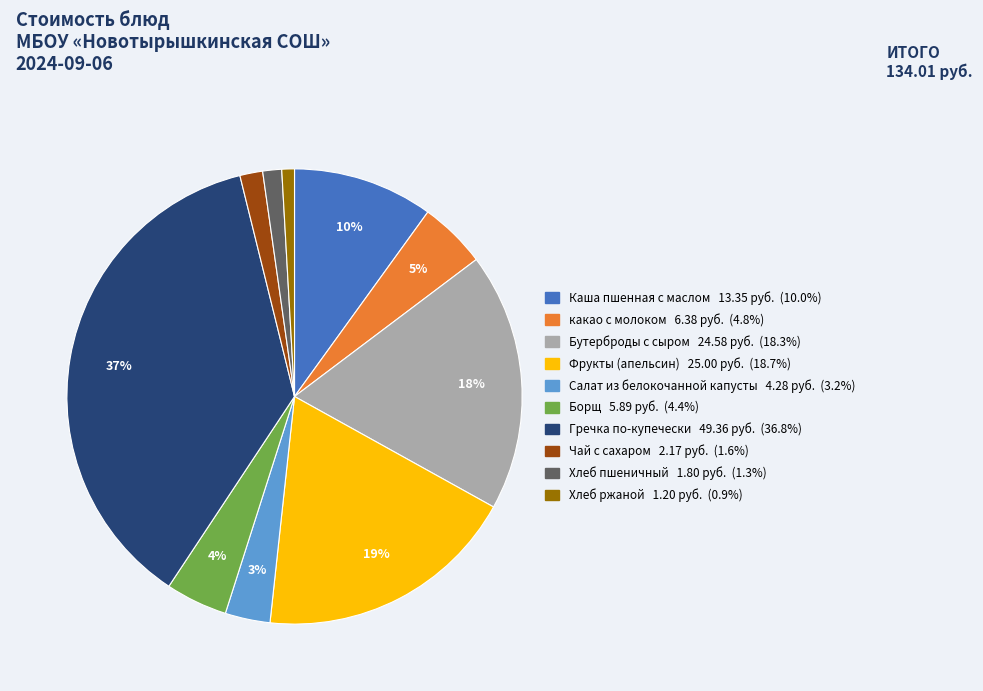

How many slices are in this pie chart?

10